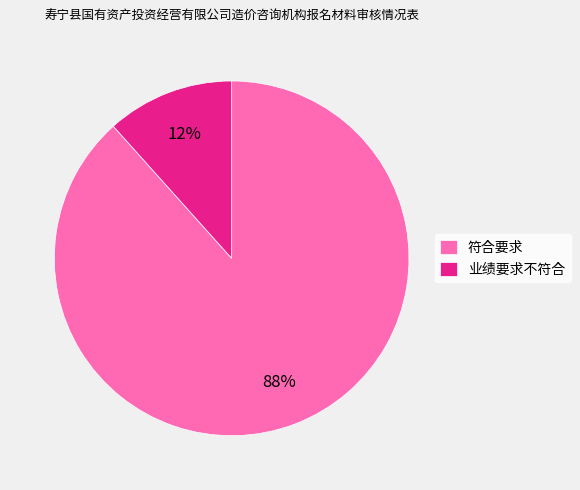

Count the number of slices in the pie.

2